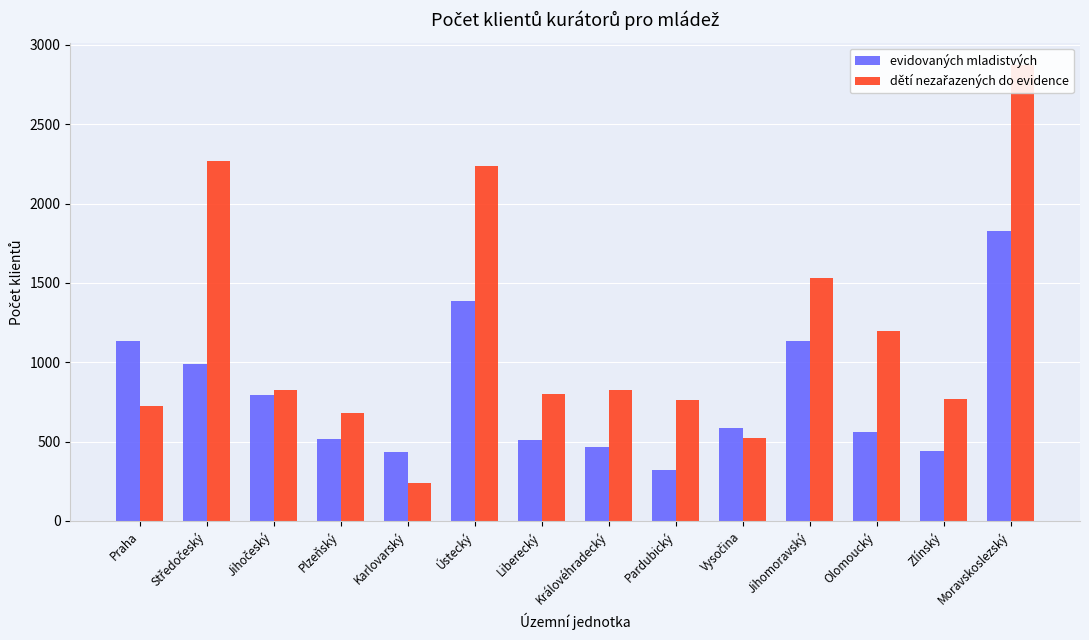

What is the label of the 6th bar from the left?

Ústecký